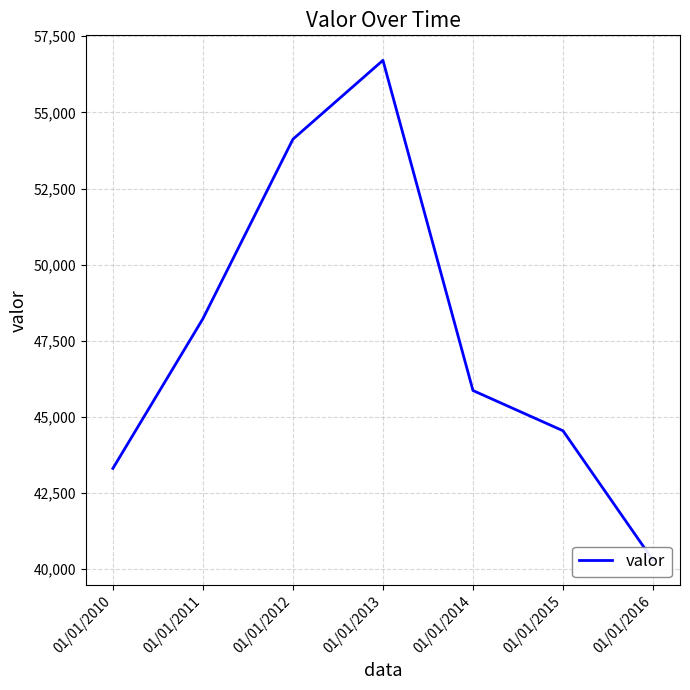

What is the value of the 7th point from the left?

40296